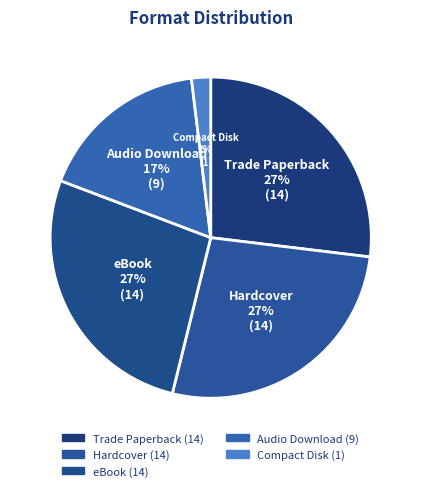

Is there a majority slice in this chart?

No